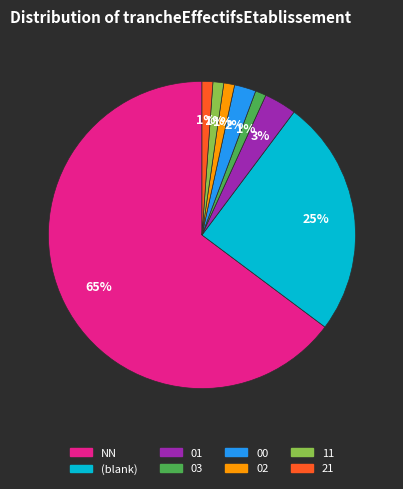

To the nearest percent, what is the average slice percentage?

12%